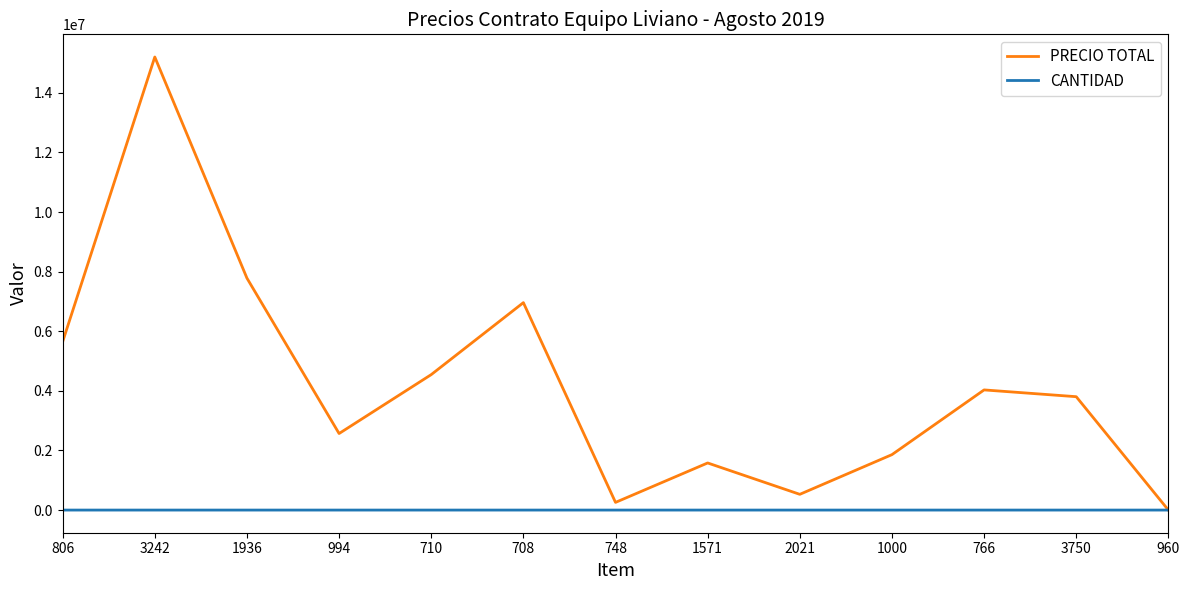

Which series changed the most between 806 and 748?

PRECIO TOTAL